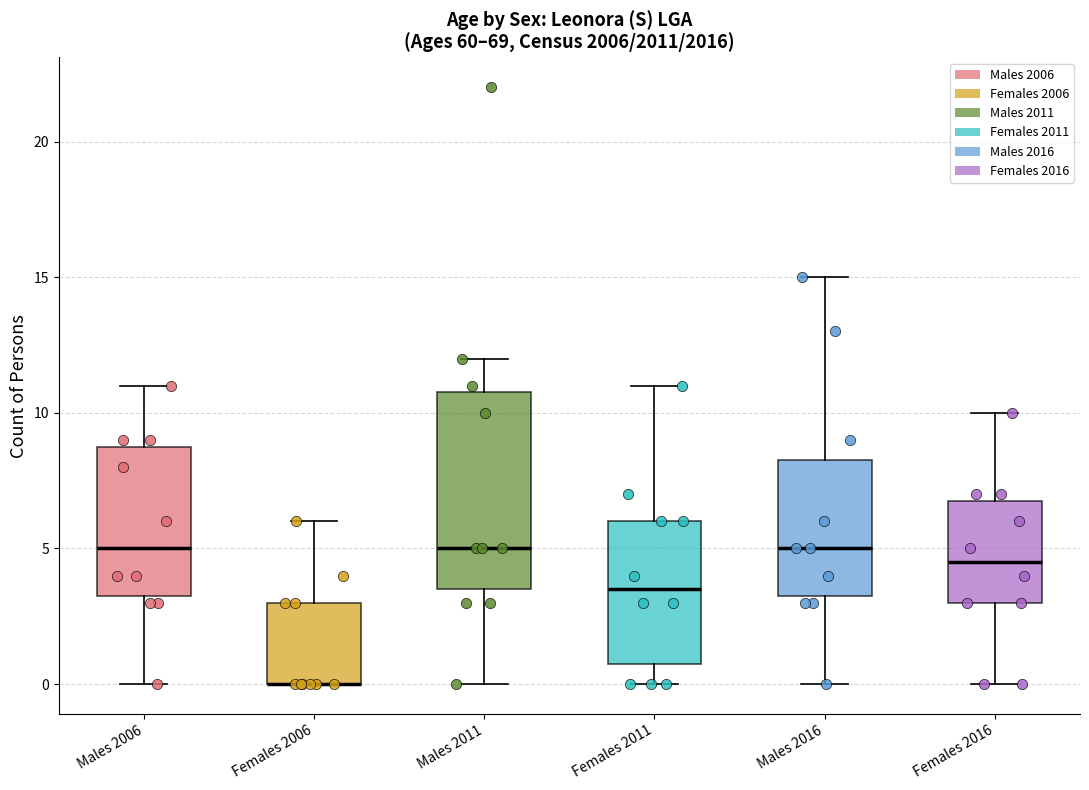

Where does the median line of the box for Females 2016 sit on the y-axis? The values are not printed on the chart, so give them approximately, as read against the axis.

4.5